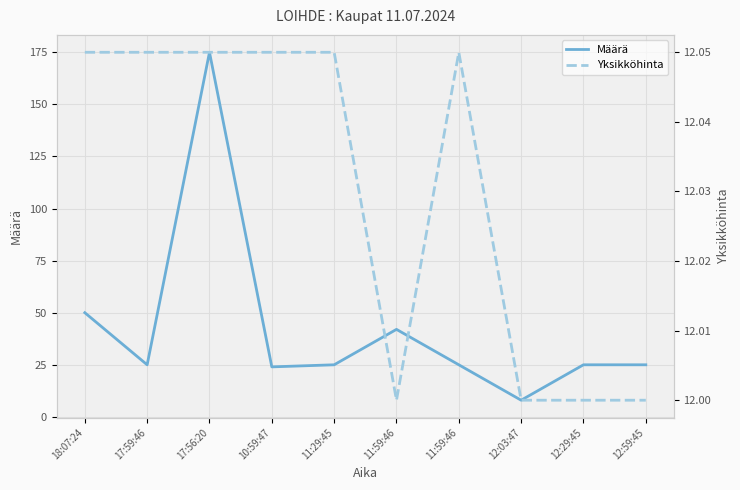

What is the difference between the Määrä values at 12:59:45 and 12:03:47?

17